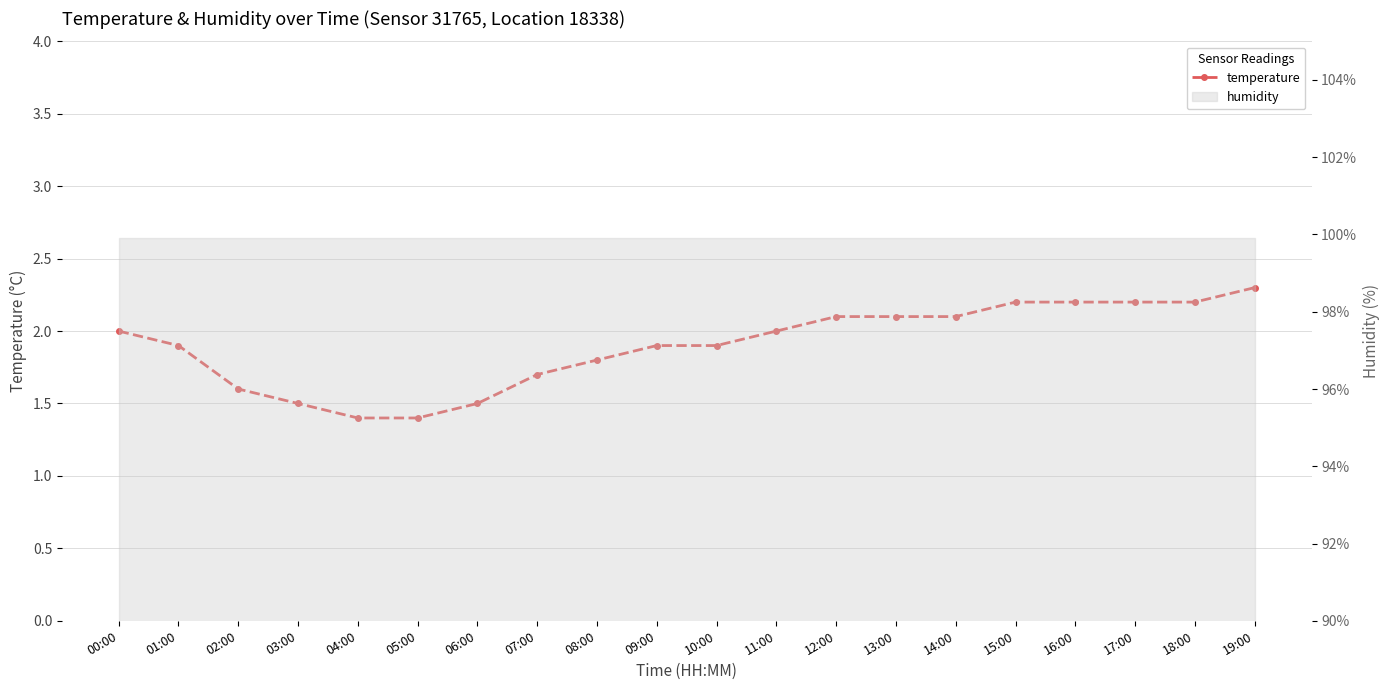

Reading right to left, extract all data points from this chart.

2.3	2.2	2.2	2.2	2.2	2.1	2.1	2.1	2.0	1.9	1.9	1.8	1.7	1.5	1.4	1.4	1.5	1.6	1.9	2.0